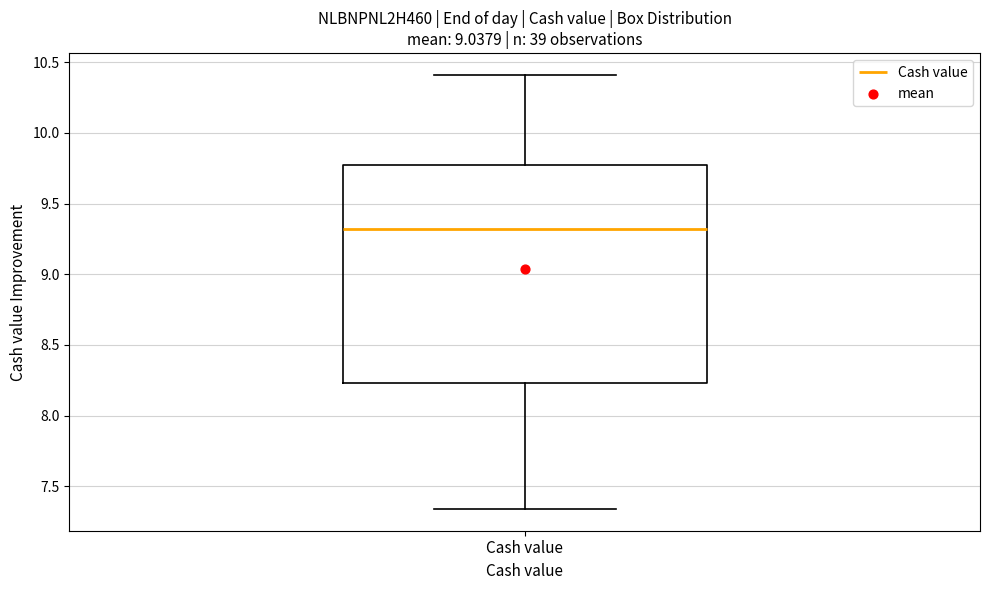

Where does the lower whisker of the box for Cash value end on the y-axis? The values are not printed on the chart, so give them approximately, as read against the axis.

7.35